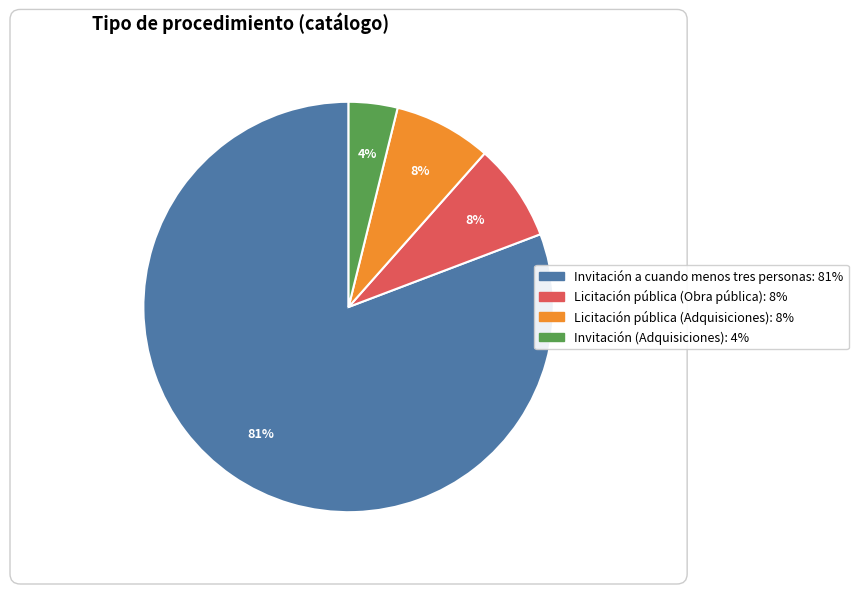

True or false: Invitación a cuando menos tres personas: 81% accounts for 91% of the total.

False